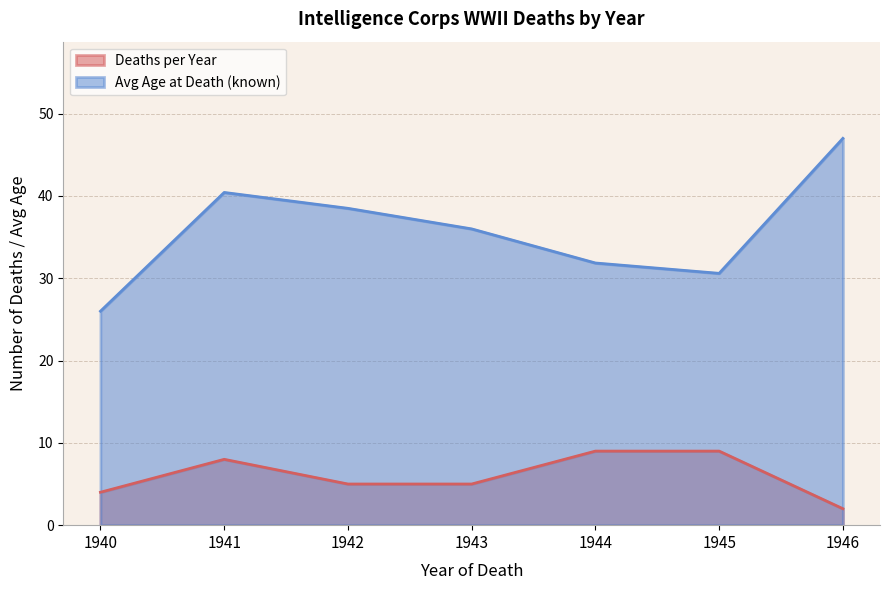

The value of Avg Age at Death (known) at 1944 is 20.6. True or false?

False